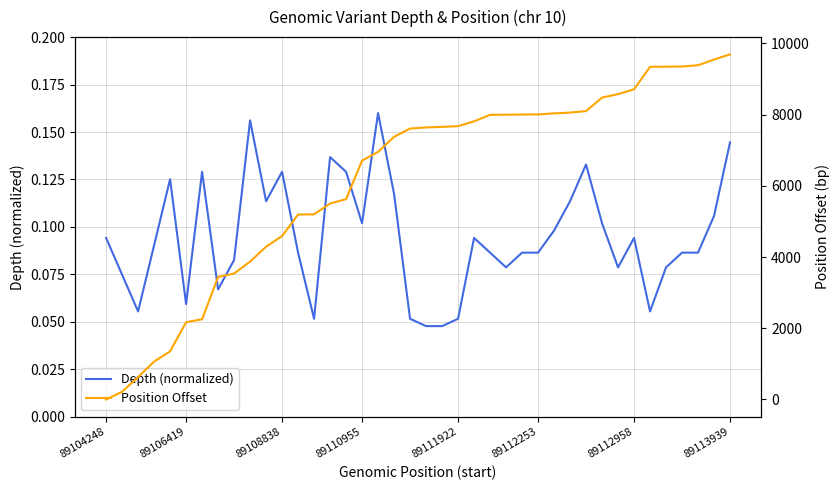

At how many categories does at least one series exceed 1719?

35